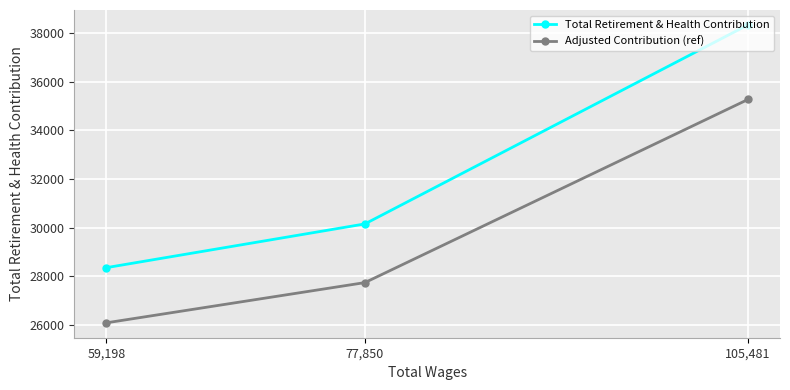

Which series changed the most between 105,481 and 59,198?

Total Retirement & Health Contribution